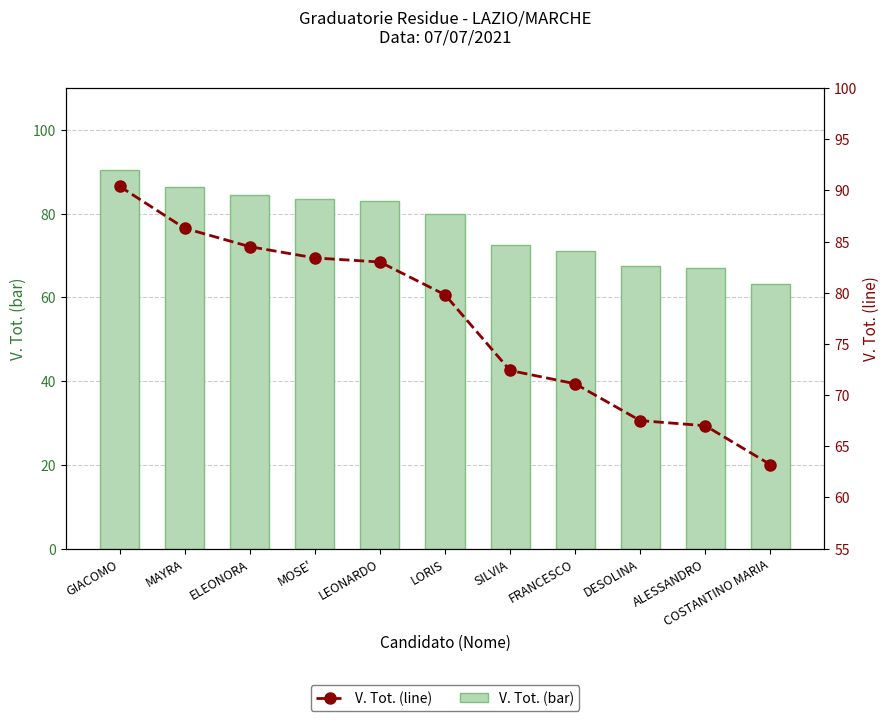

What is the difference between the second highest and minimum values in the V. Tot. (line) series?

23.1